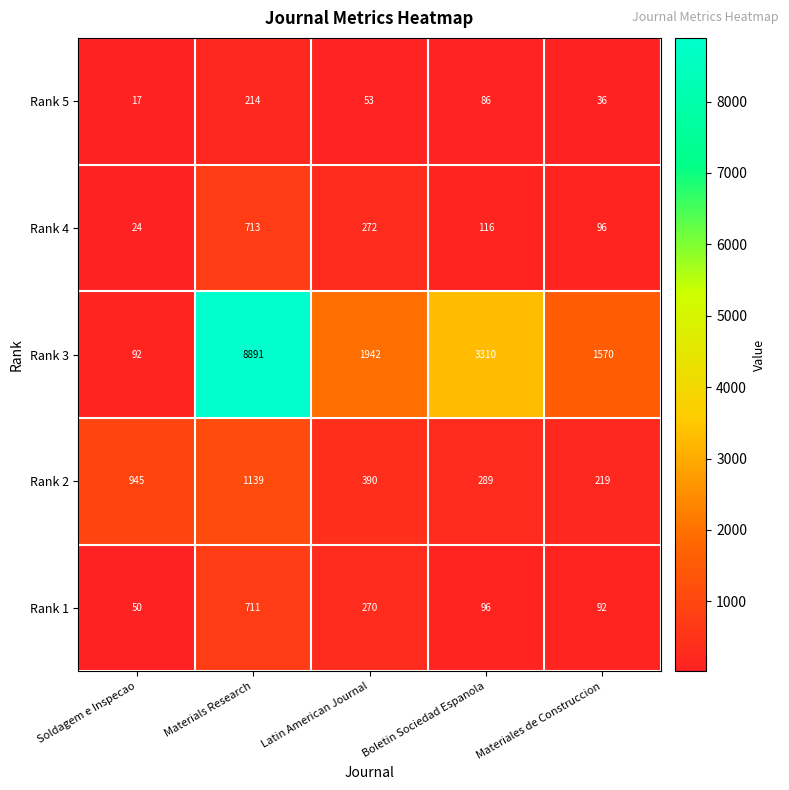

Count the number of categories in the chart.

5